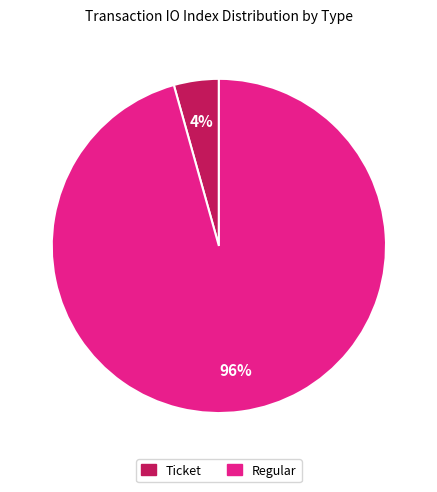

What percentage is the Regular slice, to the nearest percent?

96%